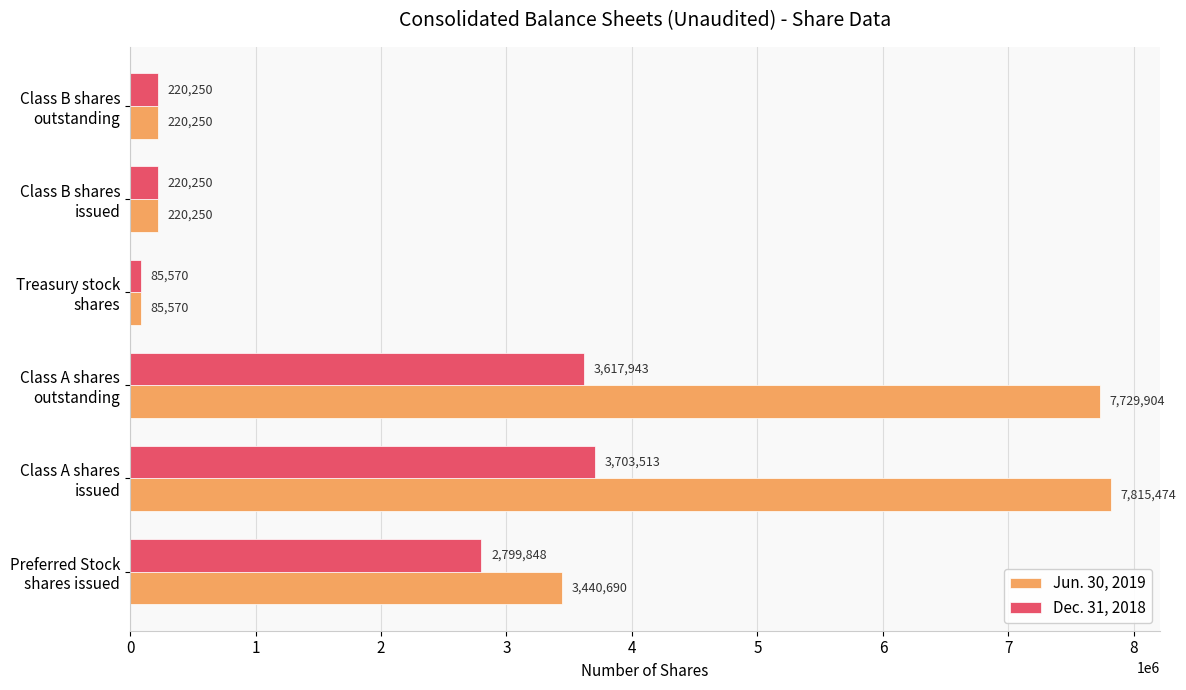

List the series in order of their peak value, lowest first.

Dec. 31, 2018, Jun. 30, 2019